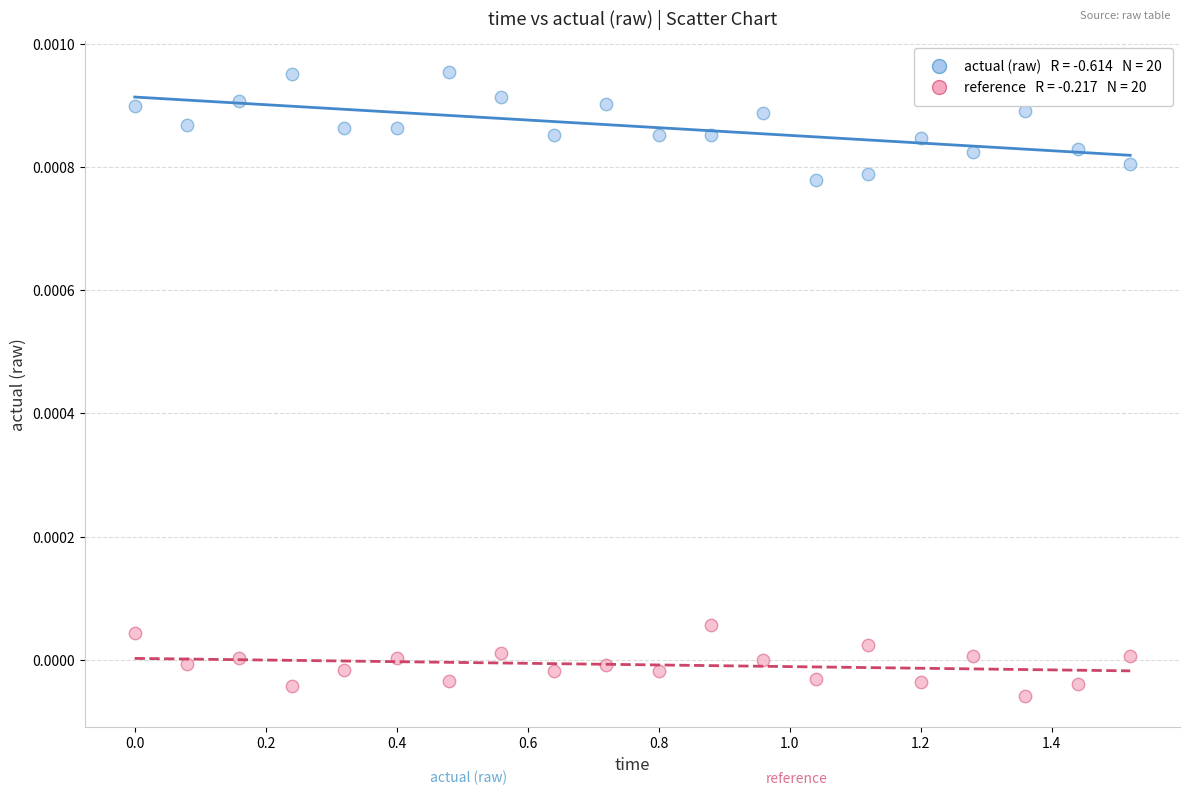

Across all data points, what is the range of X values (max minus min)?

1.5